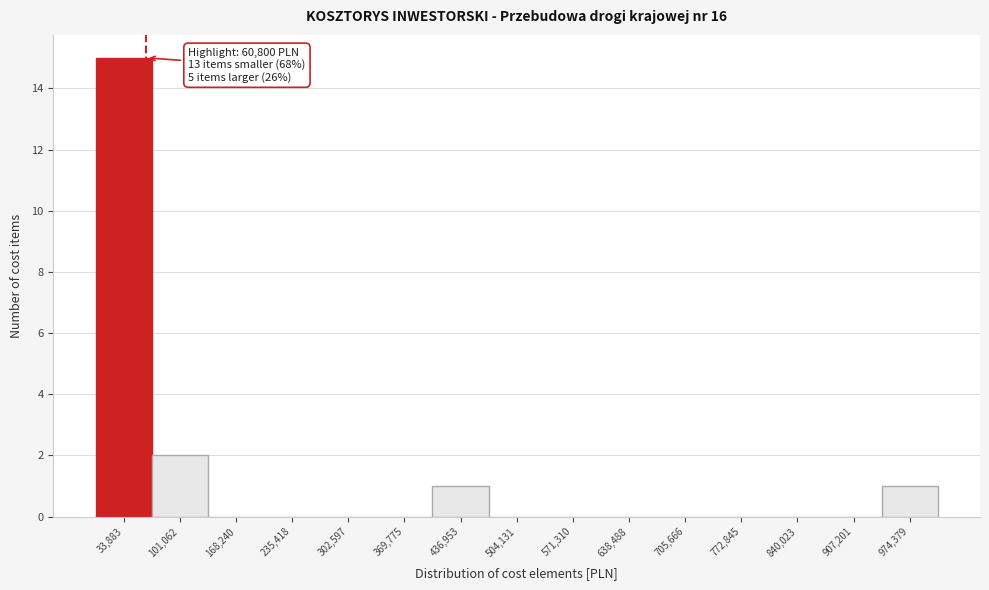

Which range on the x-axis has the tallest bar?

0 to 70000